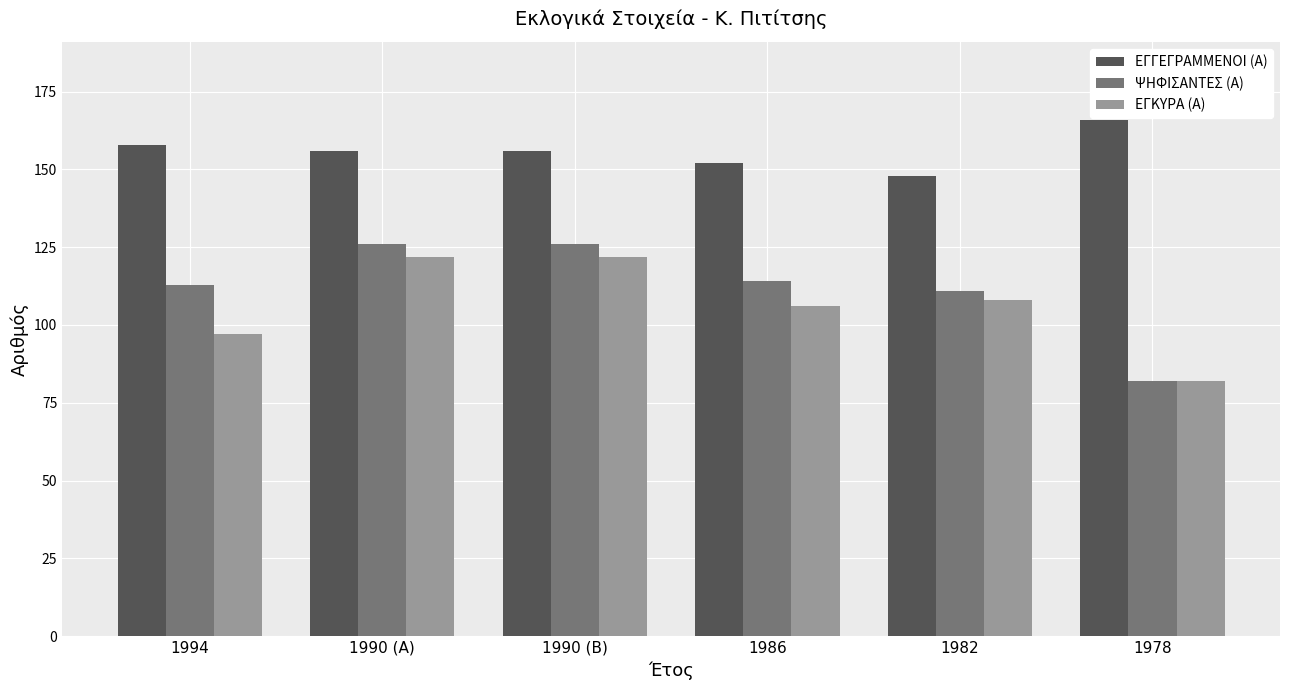

Reading left to right, transcribe all the data shown in this chart.

ΕΓΓΕΓΡΑΜΜΕΝΟΙ (Α): 1994=158	1990 (Α)=156	1990 (Β)=156	1986=152	1982=148	1978=166
ΨΗΦΙΣΑΝΤΕΣ (Α): 1994=113	1990 (Α)=126	1990 (Β)=126	1986=114	1982=111	1978=82
ΕΓΚΥΡΑ (Α): 1994=97	1990 (Α)=122	1990 (Β)=122	1986=106	1982=108	1978=82